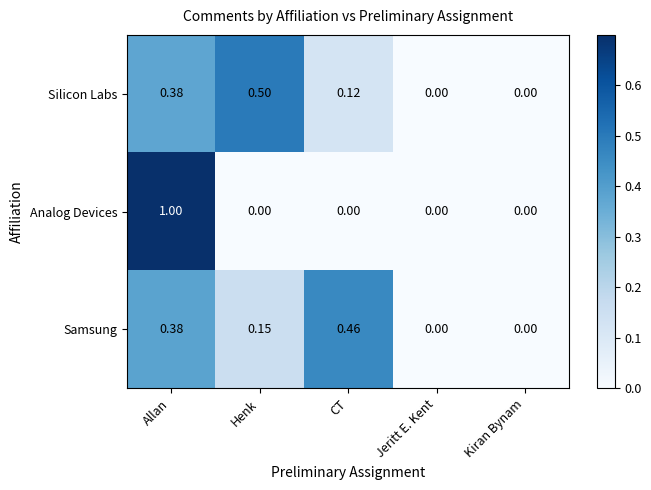

At which category does the chart reach its peak across all series?

Allan